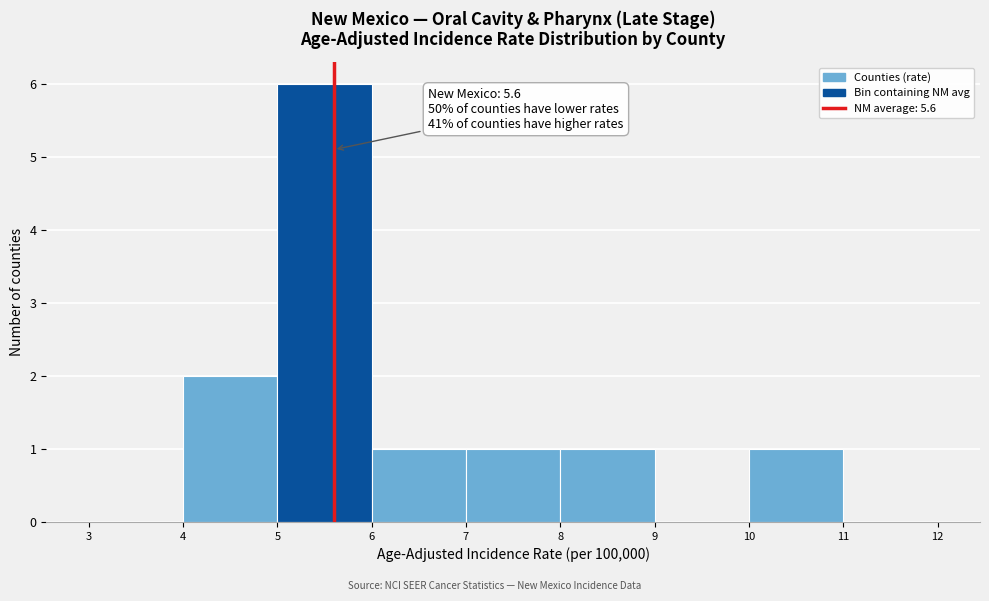

Which range on the x-axis has the tallest bar?

5 to 6